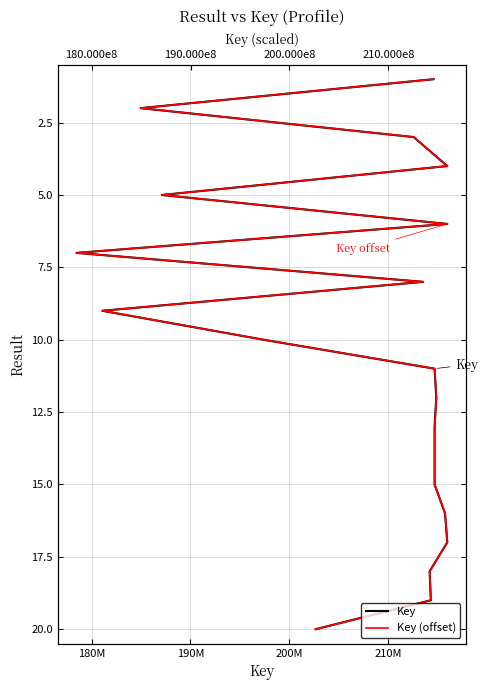

What are all the series names shown in the legend?

Key, Key (offset)